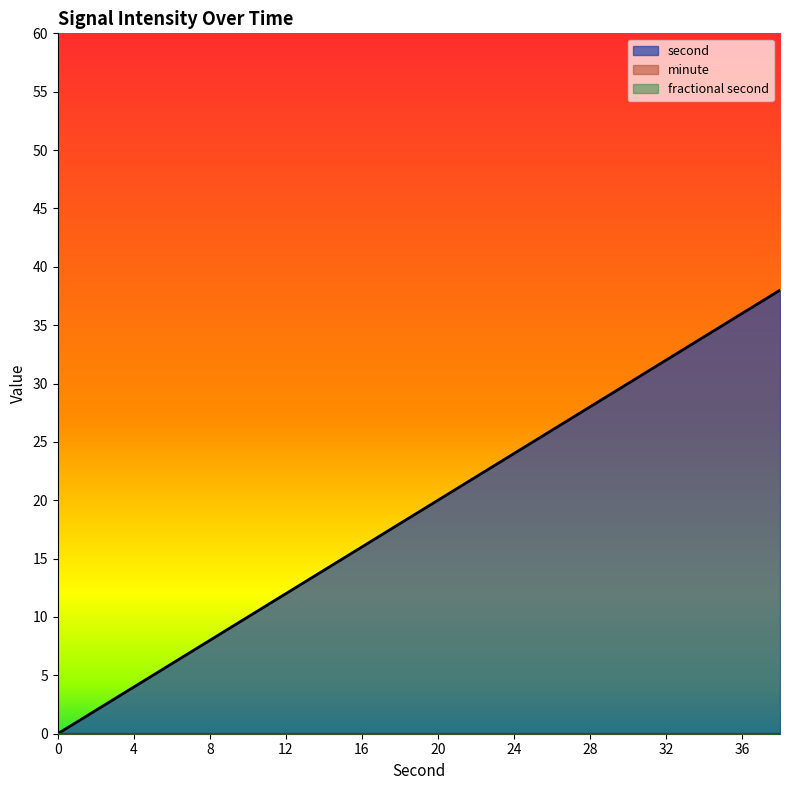

True or false: second and minute cross at least once.

False